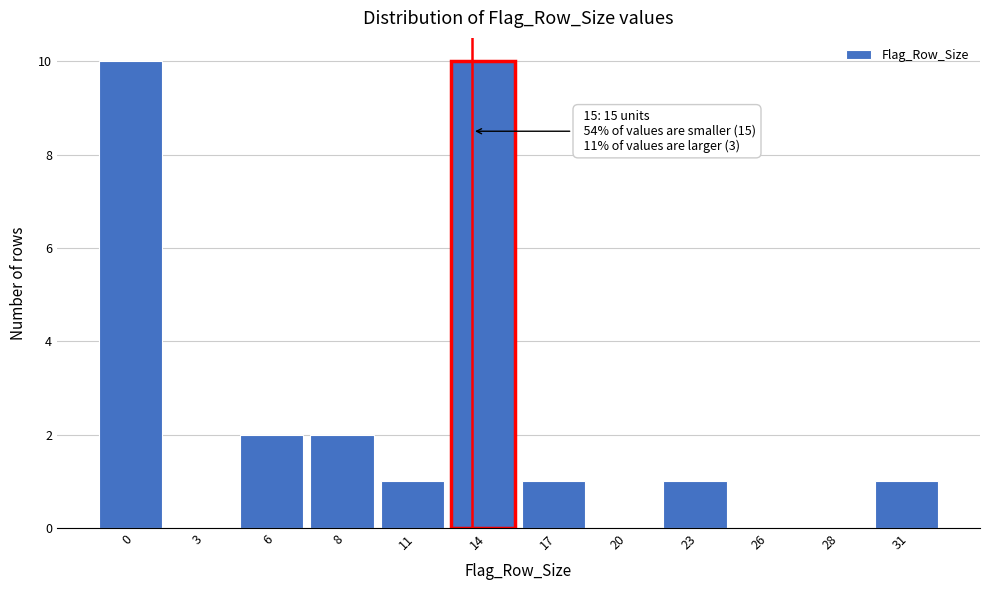

Reading left to right, list all the values displayed in this chart.

0=10	3=0	6=2	8=2	11=1	14=10	17=1	20=0	23=1	26=0	28=0	31=1